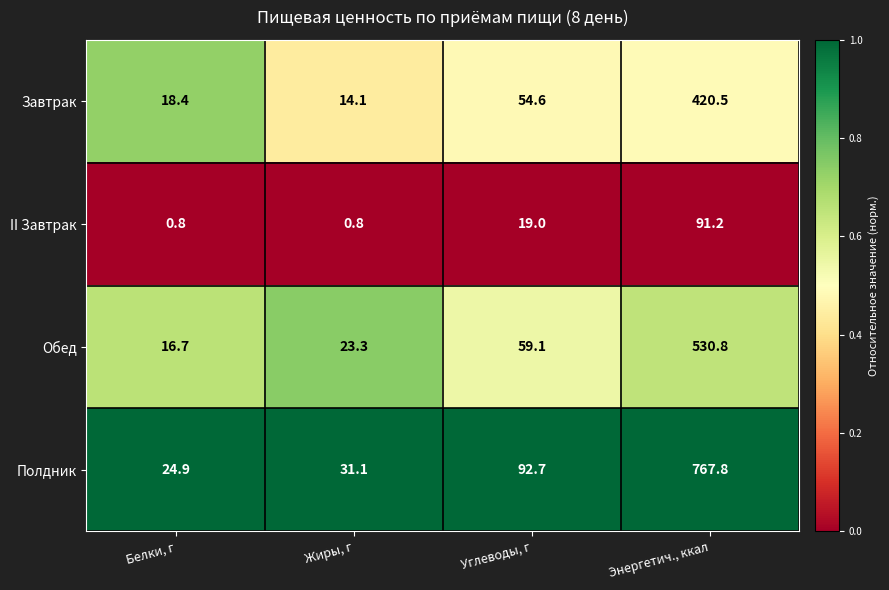

At which label does Завтрак reach its peak?

Энергетич., ккал